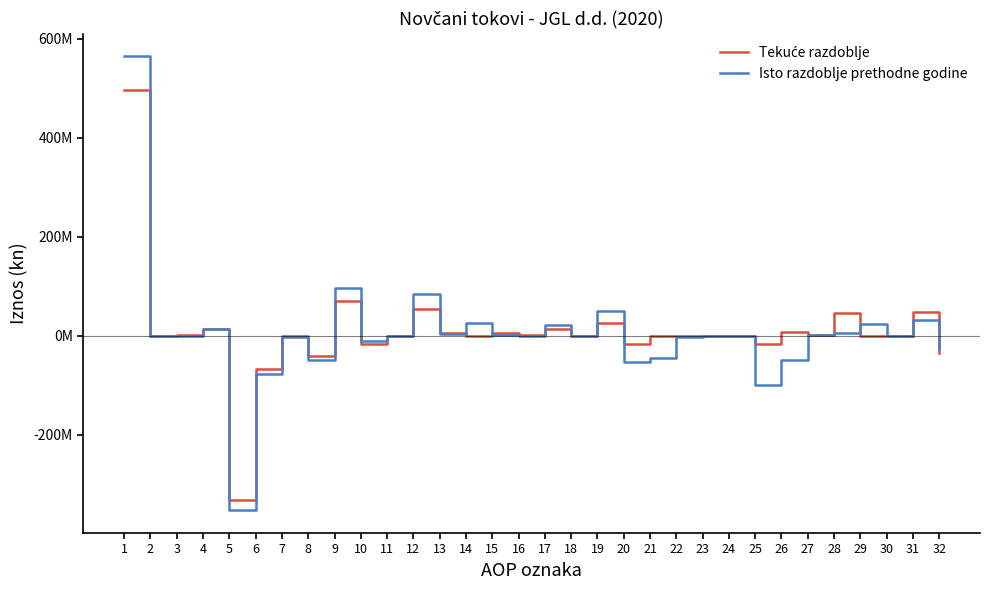

Reading left to right, transcribe all the data shown in this chart.

Tekuće razdoblje: 1=497514163	2=0	3=461078	4=13769253	5=-331716759	6=-67037032	7=-1554839	8=-40663244	9=70772620	10=-16778561	11=-16077	12=53977982	13=4887129	14=0	15=5236009	16=2044143	17=12990094	18=0	19=25157375	20=-17651727	21=0	22=-97932	23=0	24=0	25=-17749659	26=7407716	27=783000	28=46446920	29=0	30=20000	31=47249920	32=-34773114
Isto razdoblje prethodne godine: 1=564628459	2=0	3=326035	4=14298127	5=-353156065	6=-77253404	7=-1832164	8=-49940547	9=97070441	10=-11582421	11=-292469	12=85195551	13=2911160	14=26382565	15=664258	16=0	17=20642690	18=0	19=50600673	20=-53585549	21=-44706422	22=-2366626	23=0	24=0	25=-100658597	26=-50057924	27=1305000	28=5115600	29=24428247	30=70000	31=30918847	32=-26628730